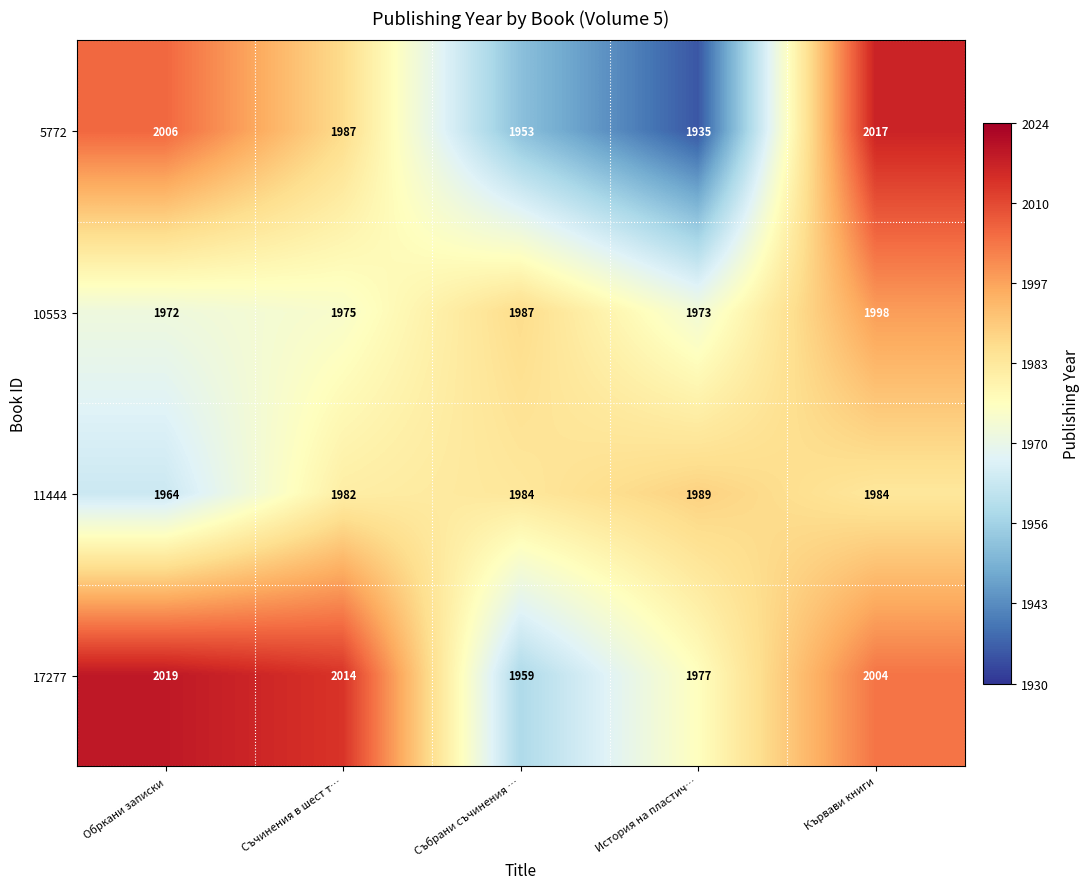

Where is 11444 nearest to the value 1976?

Съчинения в шест т…